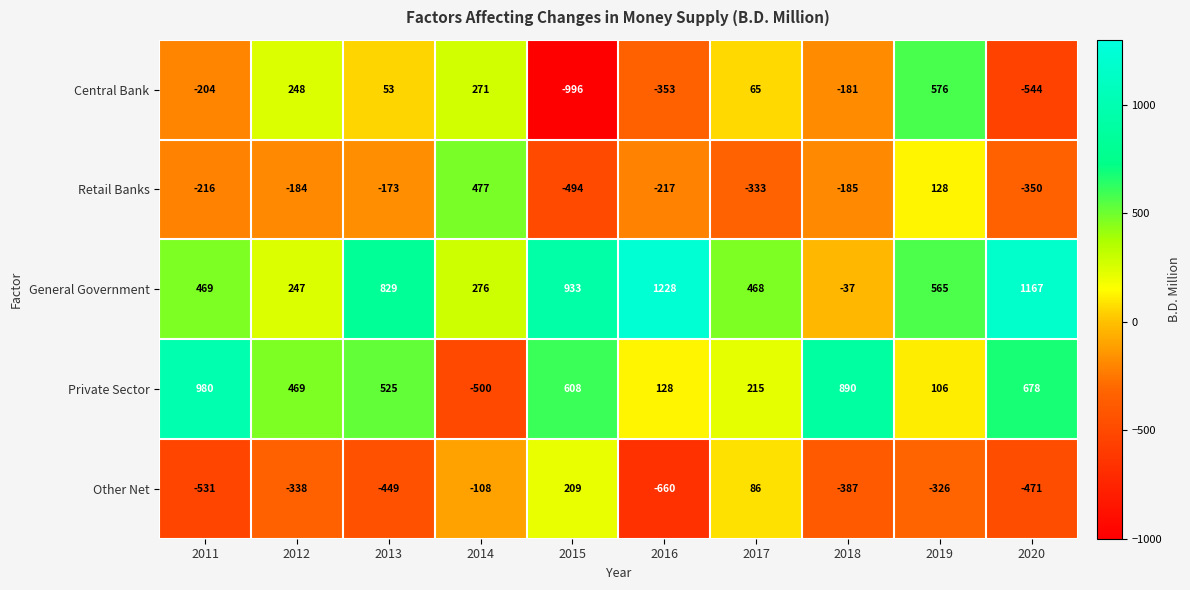

At 2013, list the series in order from largest to smallest.

General Government, Private Sector, Central Bank, Retail Banks, Other Net